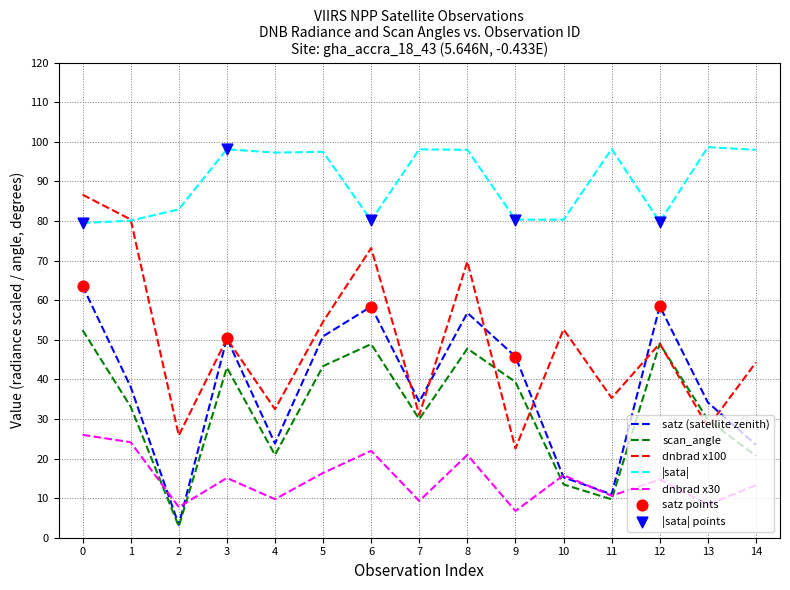

What is the spread (max minus min) of values at 1?

56.3